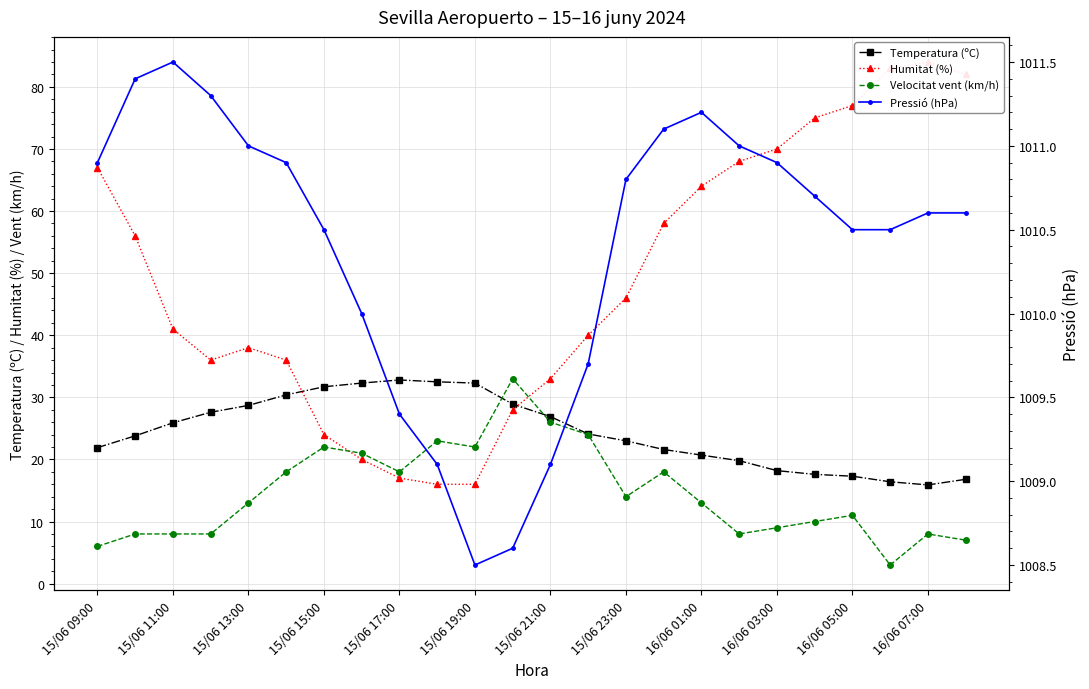

Which has a higher value, 17 or 16/06 05:00?

16/06 05:00